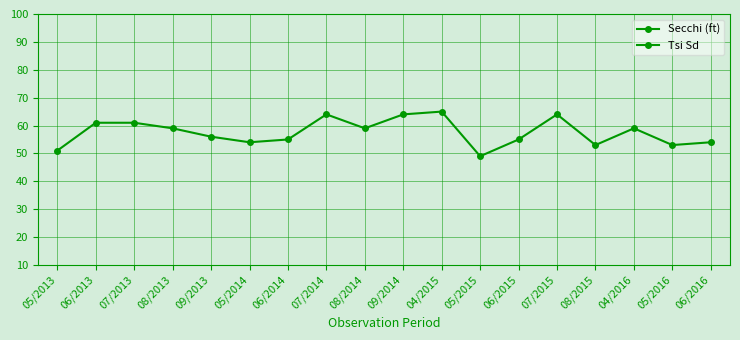

List the series in order of their peak value, lowest first.

Secchi (ft), Tsi Sd